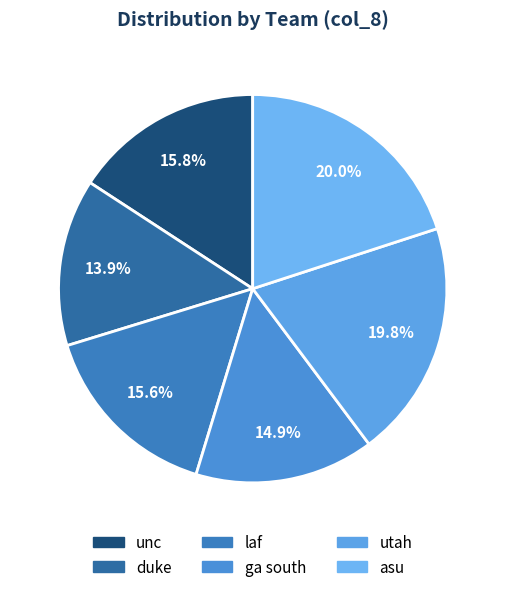

What is the largest slice in the pie chart?

asu